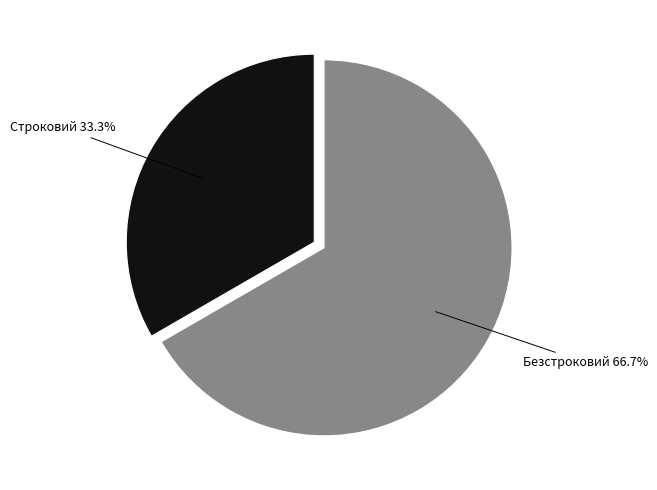

What percentage is NOT represented by Безстроковий?

33.3%